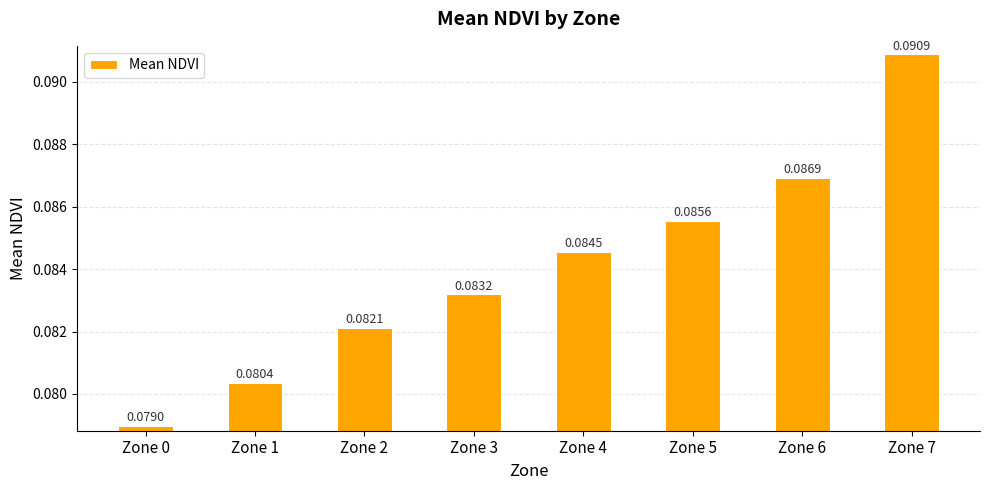

How many bars are there in total?

8